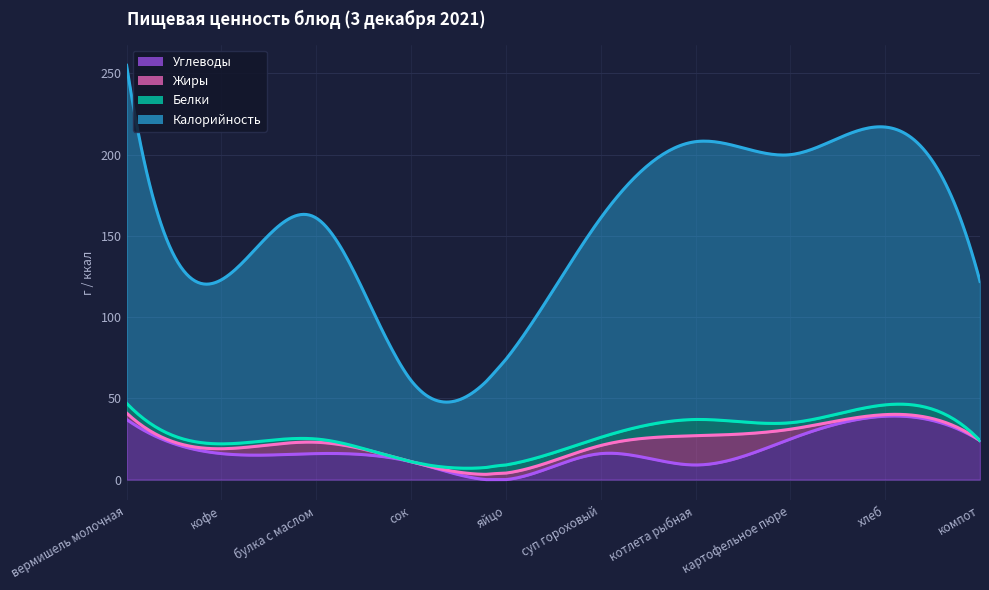

What is the label of the 5th point from the left?

яйцо